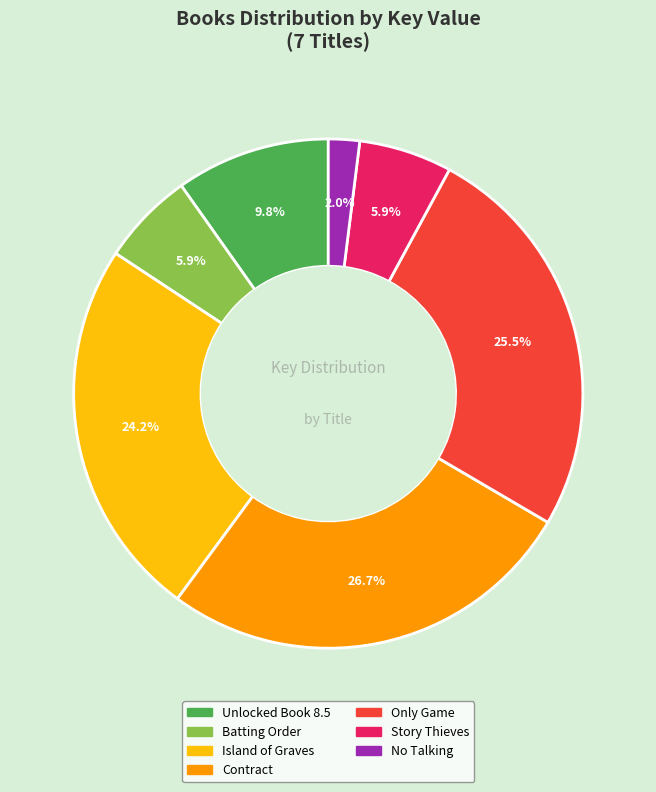

To the nearest percent, what is the difference between the Contract and Only Game slice percentages?

1%